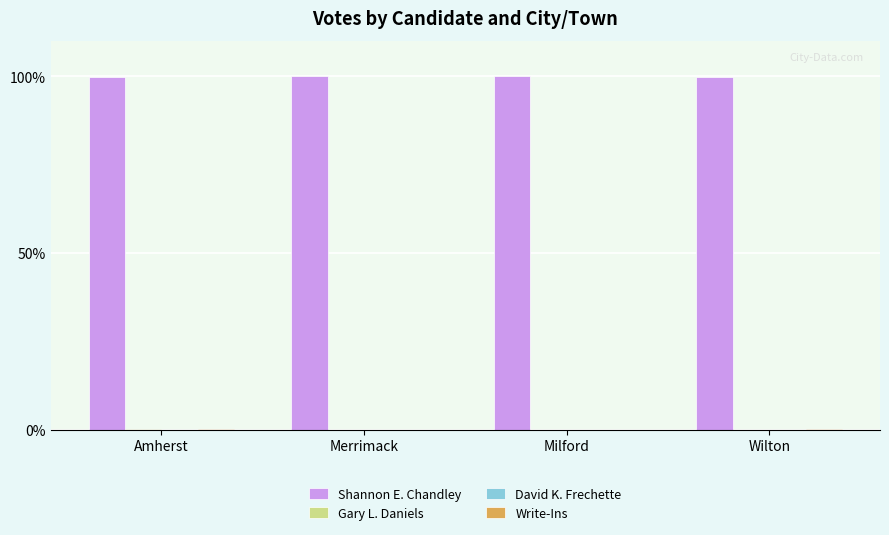

What is the total value across all series at Merrimack?

100.0